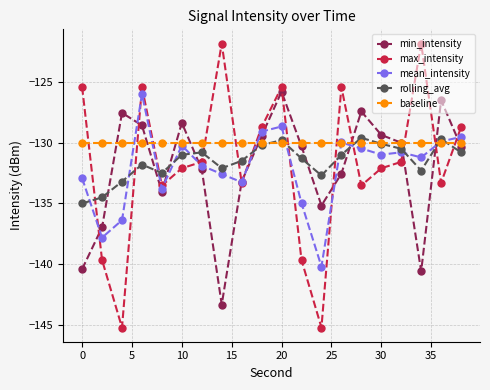

What is the lowest value of the rolling_avg series?

-135.0